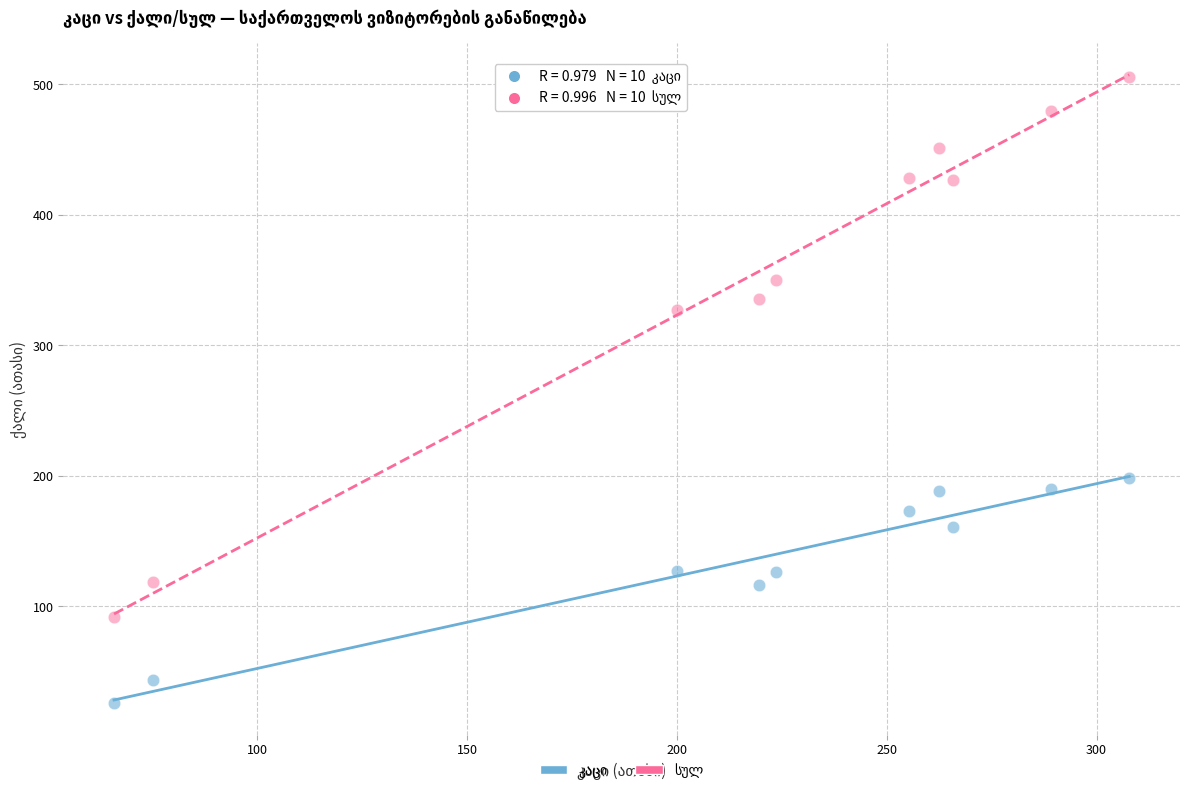

Across all data points, what is the range of Y values (max minus min)?

480.1